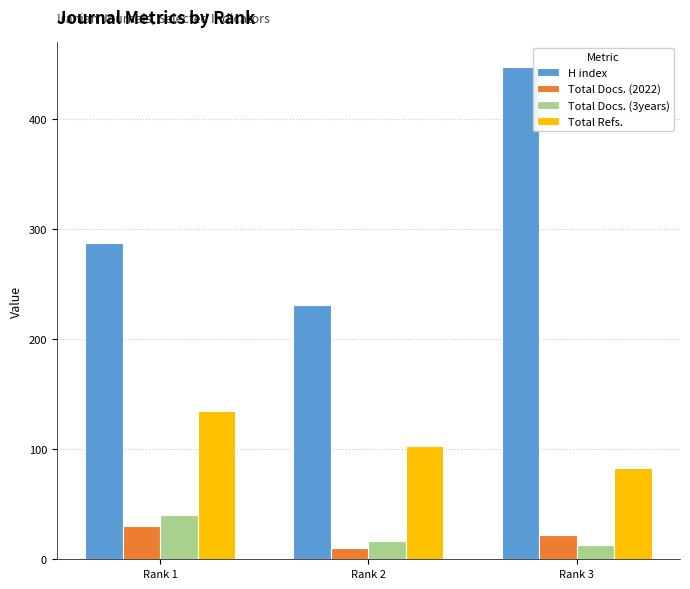

Rank the series at Rank 2 from lowest to highest value.

Total Docs. (2022), Total Docs. (3years), Total Refs., H index